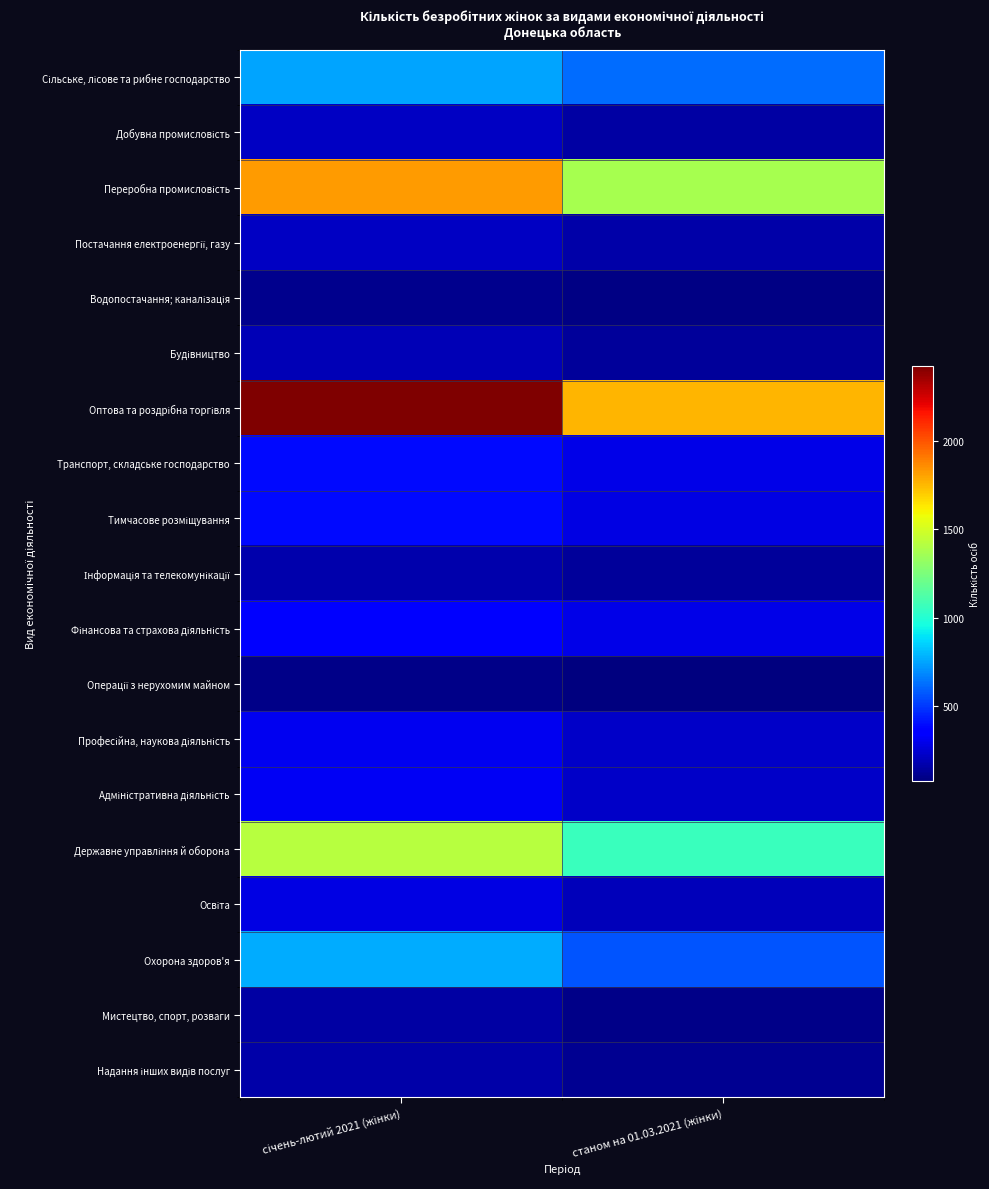

What is the maximum value shown in the chart?

2423